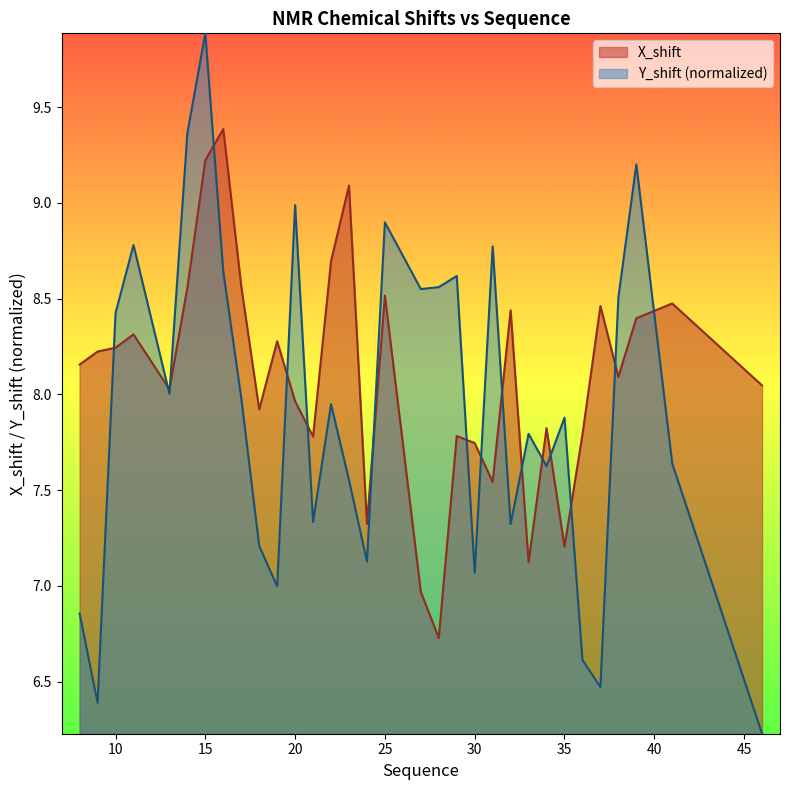

What is the approximate value of Y_shift at 22?

7.9